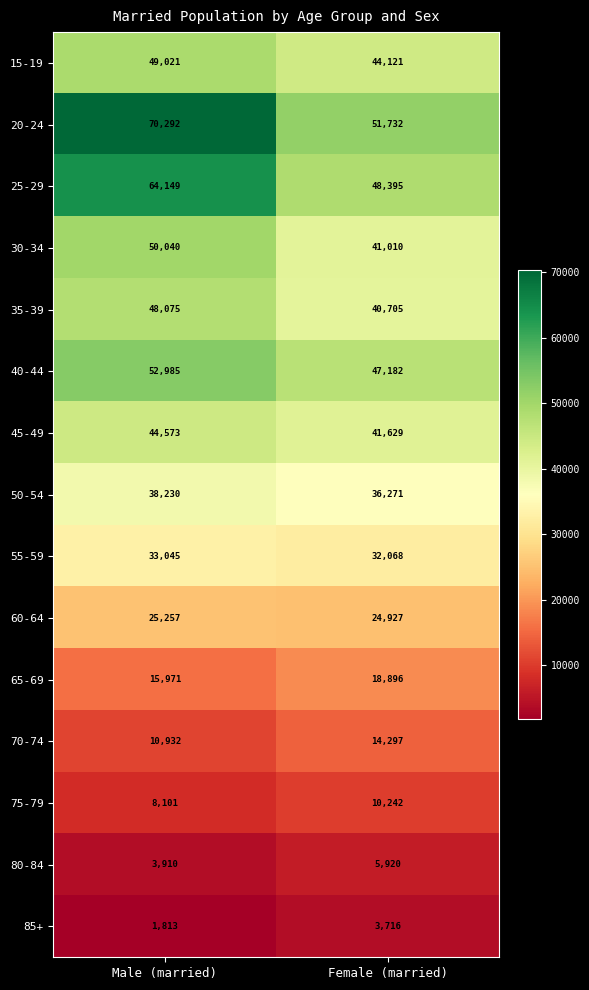

Reading left to right, extract all data points from this chart.

15-19: 49021	44121
20-24: 70292	51732
25-29: 64149	48395
30-34: 50040	41010
35-39: 48075	40705
40-44: 52985	47182
45-49: 44573	41629
50-54: 38230	36271
55-59: 33045	32068
60-64: 25257	24927
65-69: 15971	18896
70-74: 10932	14297
75-79: 8101	10242
80-84: 3910	5920
85+: 1813	3716